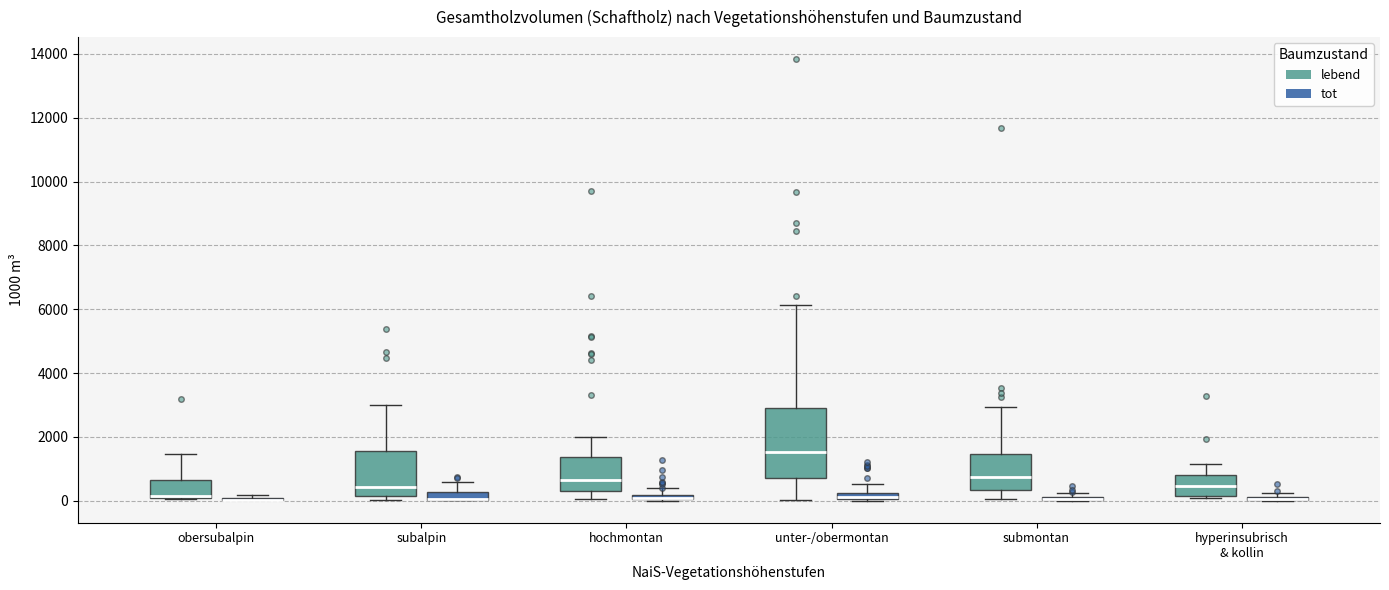

Where does the median line of the box for obersubalpin (lebend) sit on the y-axis? The values are not printed on the chart, so give them approximately, as read against the axis.

200